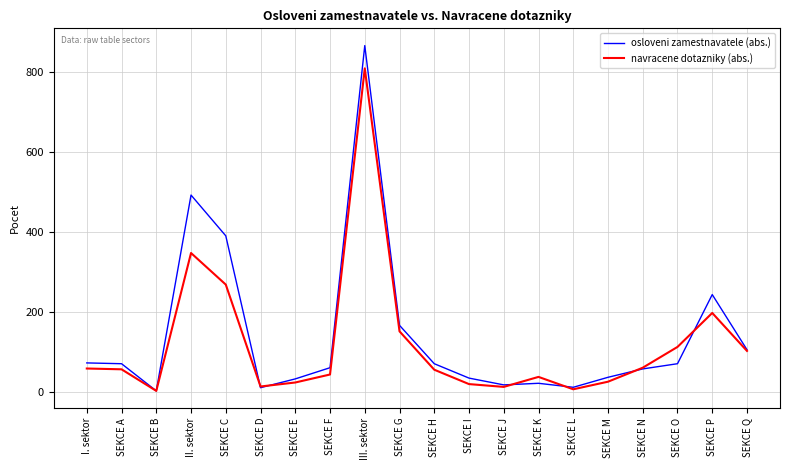

Where is navracene dotazniky (abs.) nearest to the value 405?

II. sektor